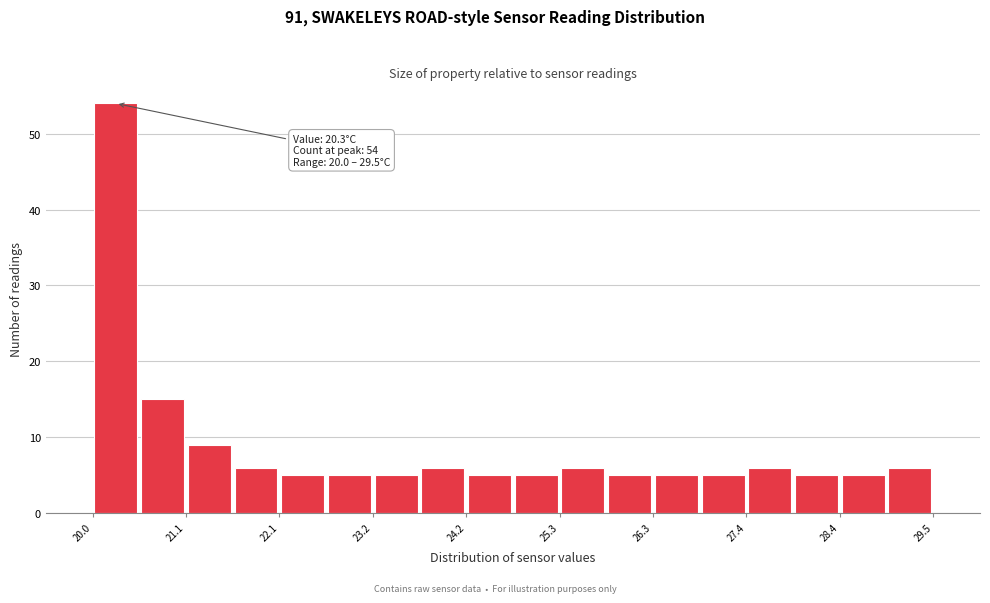

Around what value on the x-axis is the tallest bar? Give the approximate position of its centre, as read against the axis.

20.2